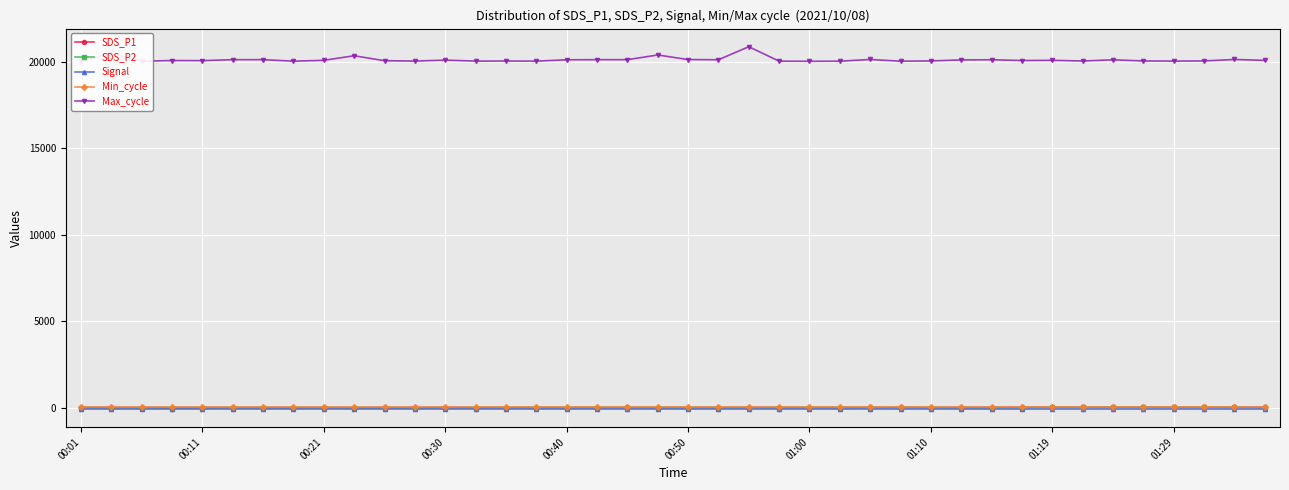

True or false: Max_cycle and Signal cross at least once.

False